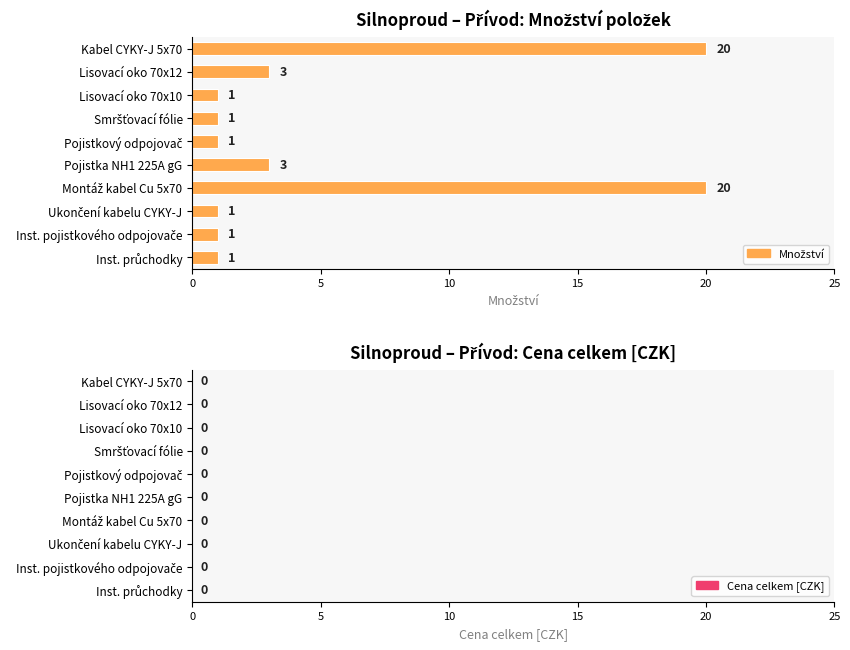

What is the average value?

5